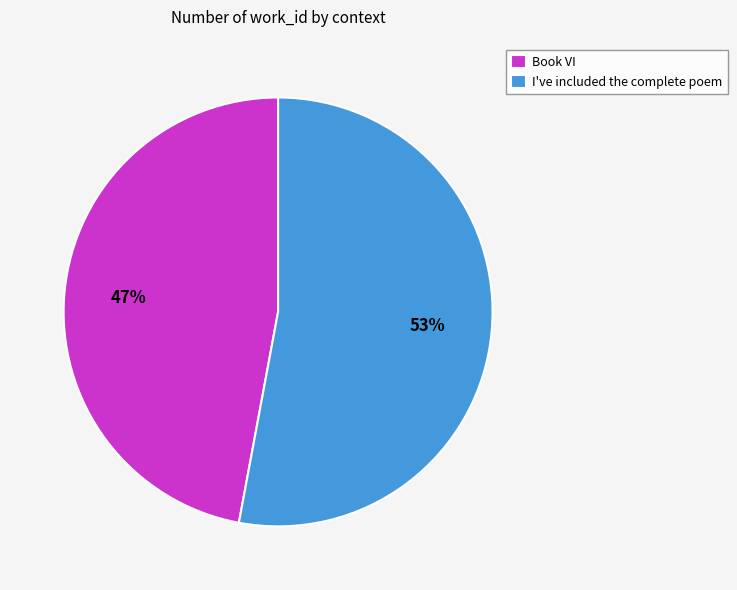

Do I've included the complete poem and Book VI together represent more than half of the pie?

Yes